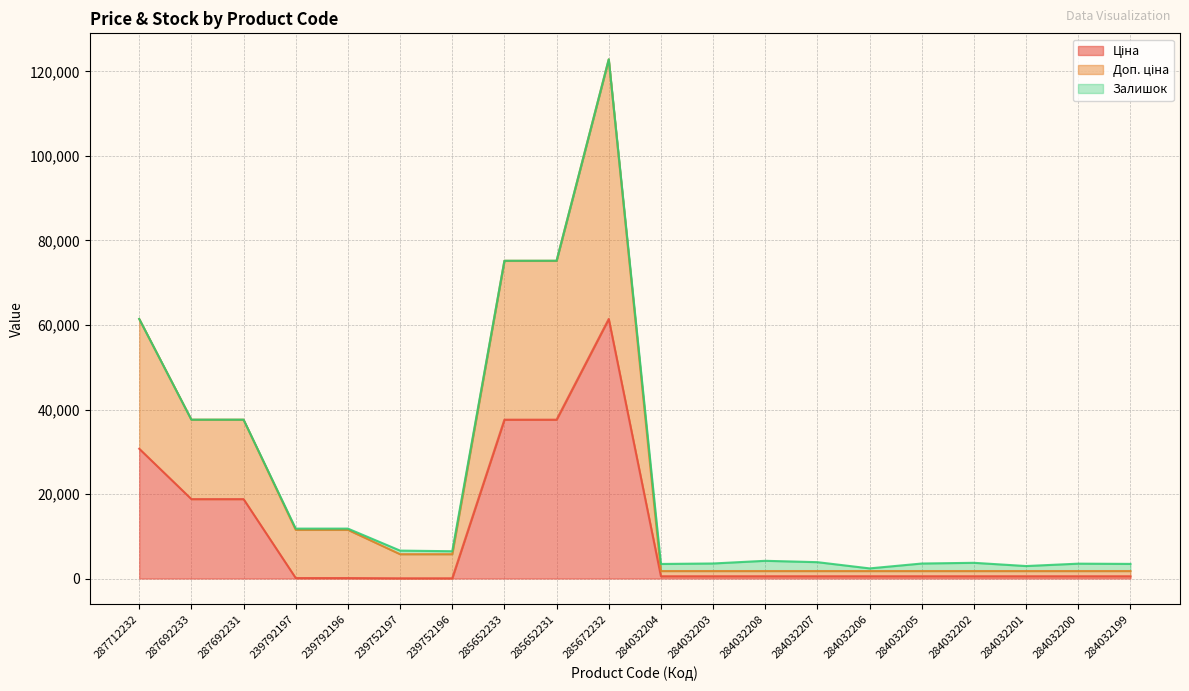

Which has a higher value, 285652233 or 284032207?

285652233